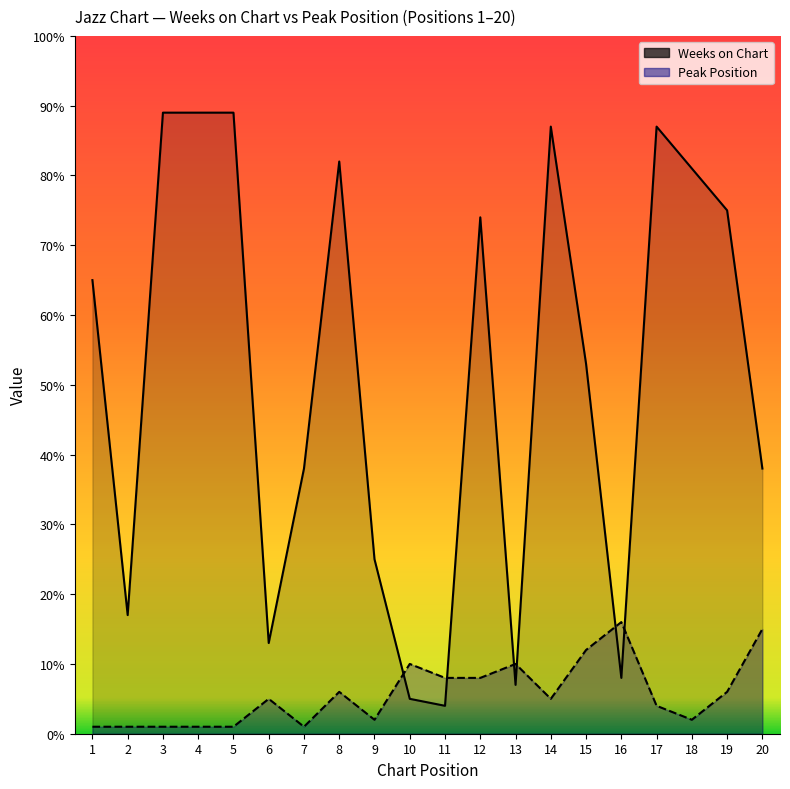

The value of Weeks on Chart at 8 is 82. True or false?

True